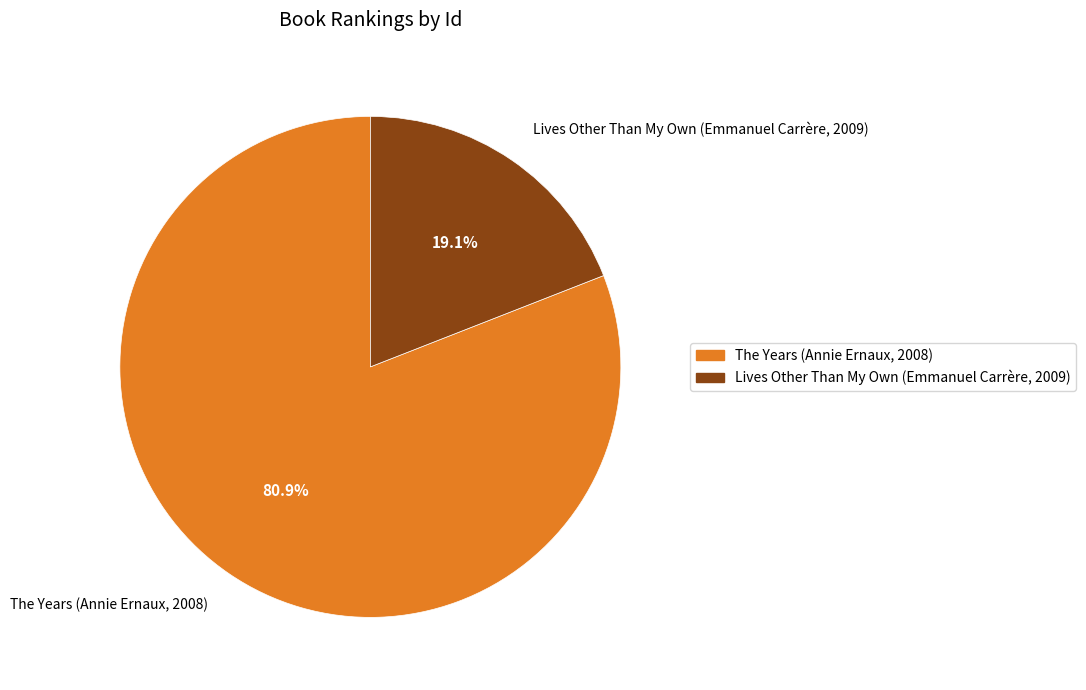

To the nearest percent, what is the average slice percentage?

50%